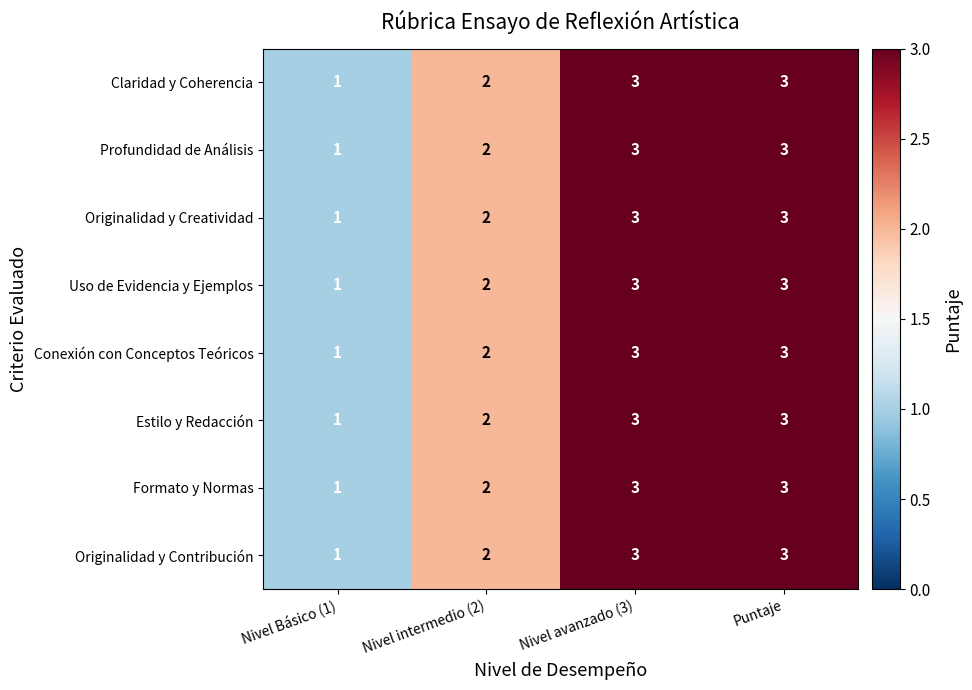

What is the sum of all Claridad y Coherencia values?

9